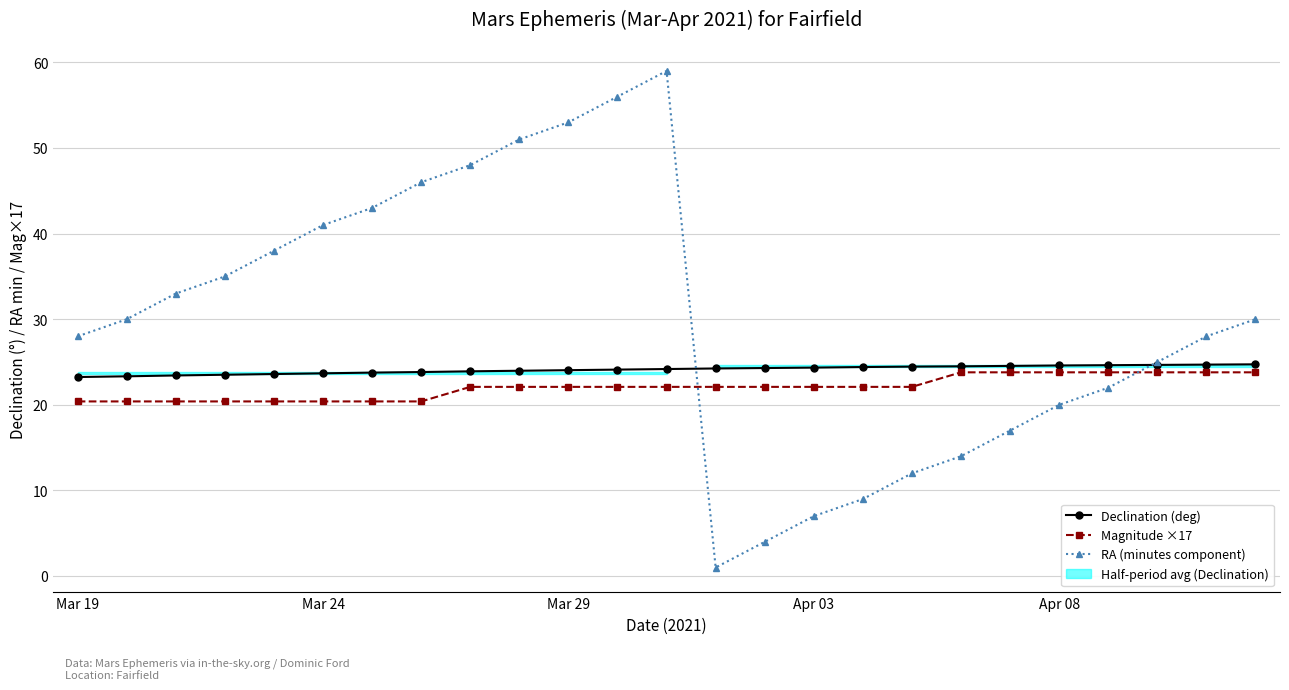

Is this an area chart (filled region under the line)?

No